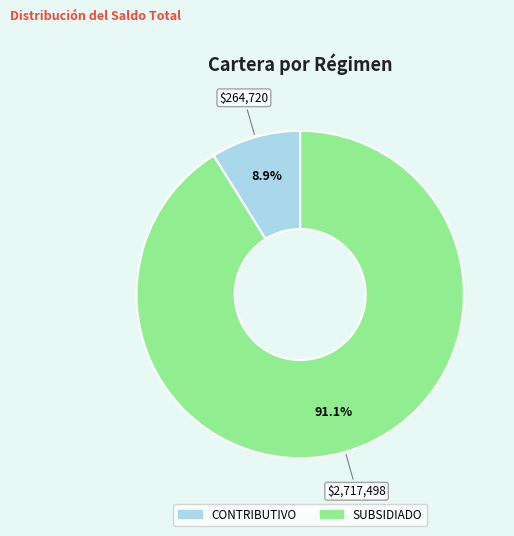

Is there any slice that represents more than half of the pie?

Yes